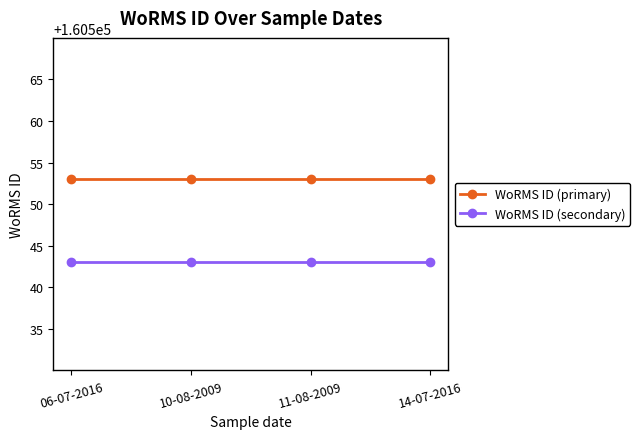

What is the label of the 1st point from the left?

06-07-2016